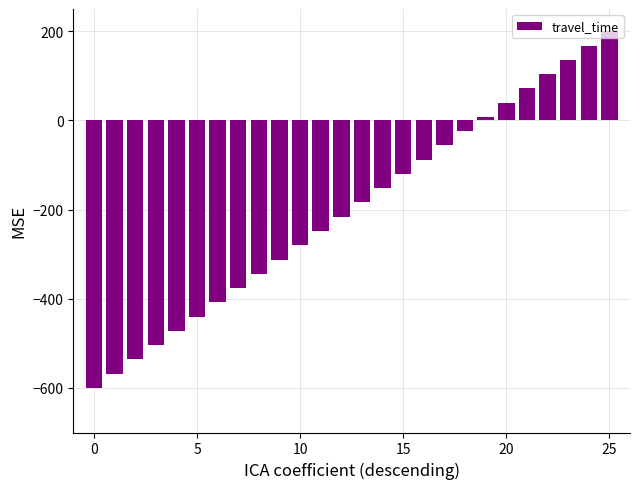

What is the smallest value displayed?

-600